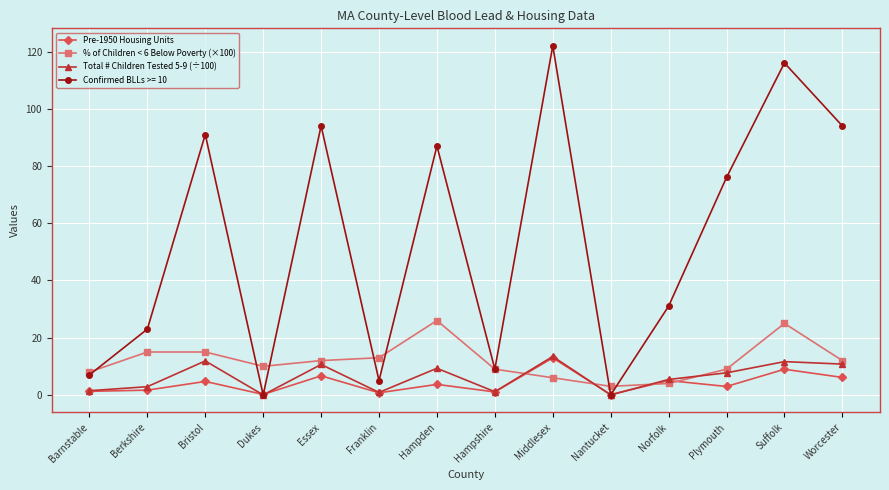

What is the sum of the Total # Children Tested 5-9 (÷100) values at Essex and Hampden?

20.0